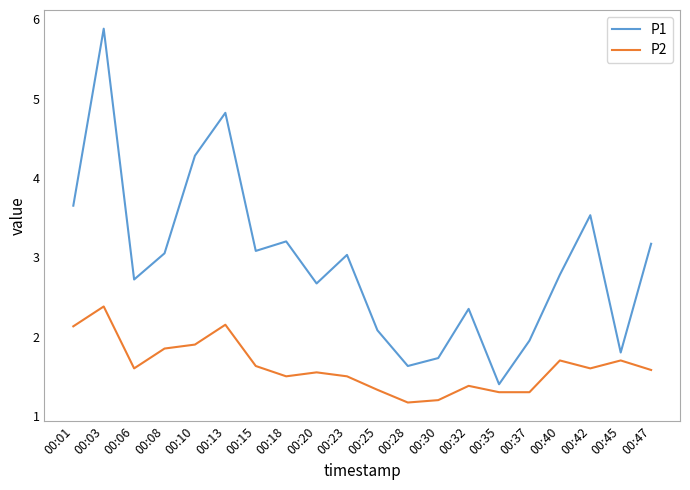

What is the difference between the highest and lowest values at 00:03?

3.5